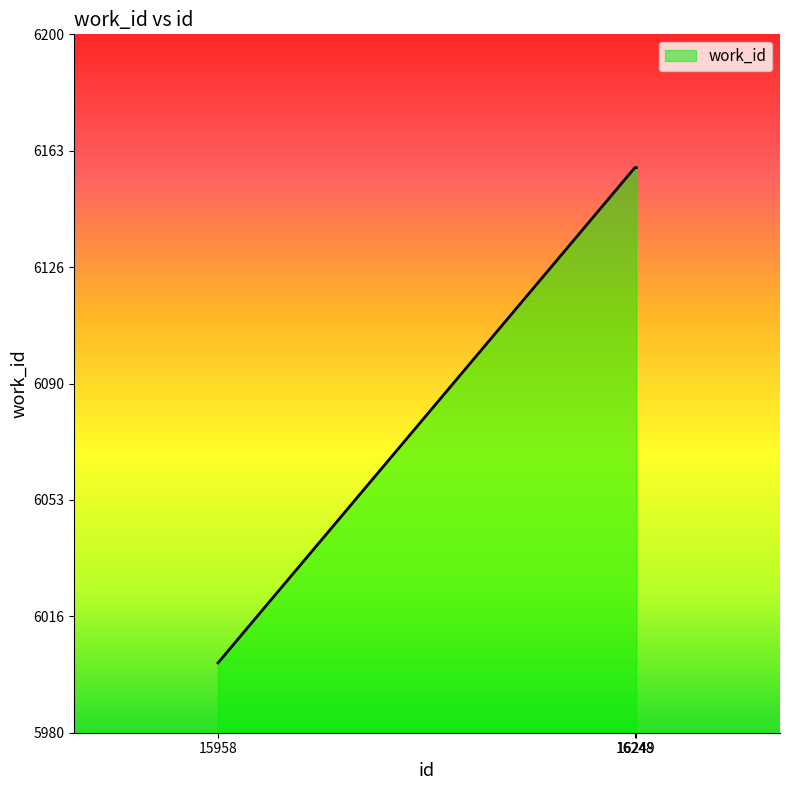

What is the sum of all values?

18318